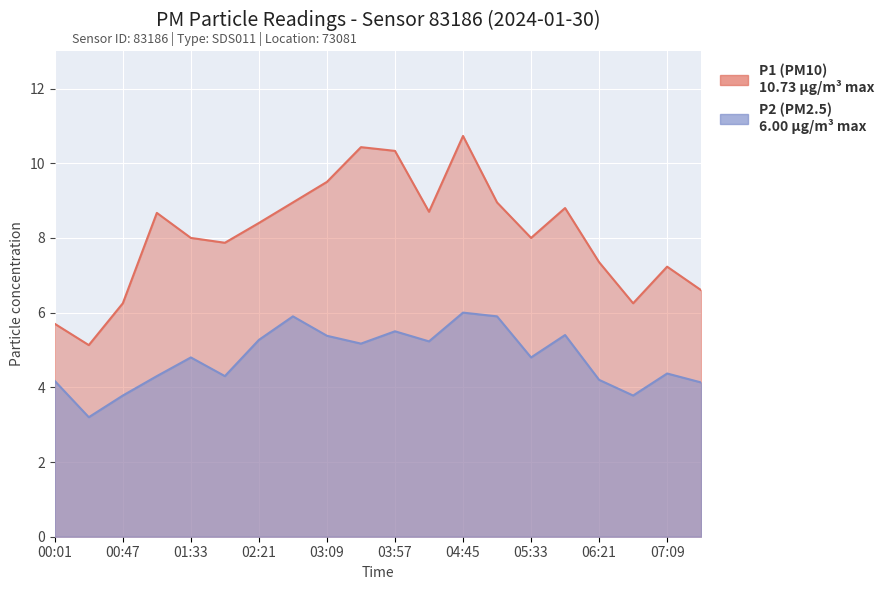

Reading right to left, extract all data points from this chart.

P1: 6.6	7.2	6.2	7.3	8.8	8.0	8.9	10.7	8.7	10.3	10.4	9.5	8.9	8.4	7.9	8.0	8.7	6.2	5.1	5.7
P2: 4.1	4.4	3.8	4.2	5.4	4.8	5.9	6.0	5.2	5.5	5.2	5.4	5.9	5.3	4.3	4.8	4.3	3.8	3.2	4.2